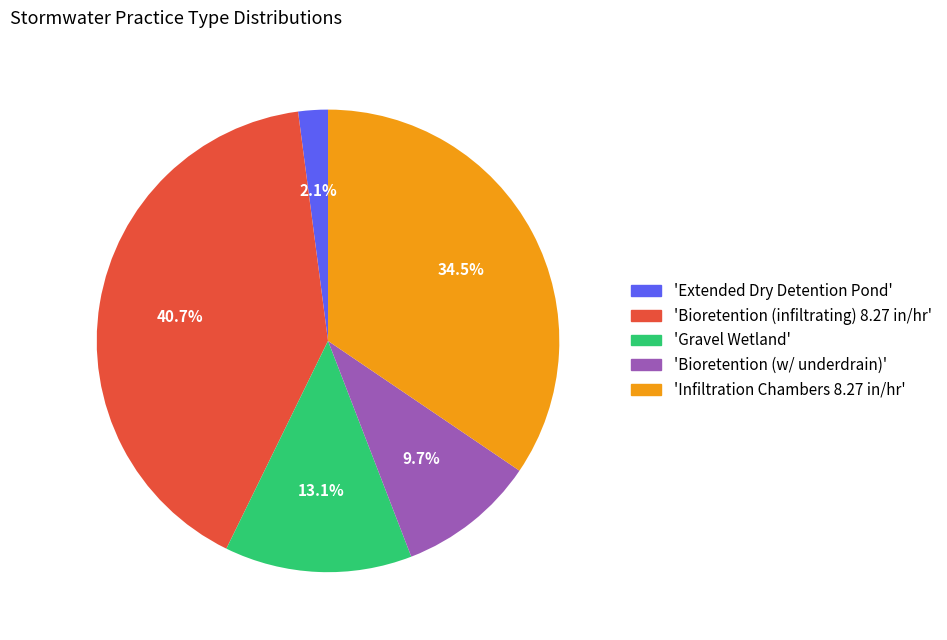

Is there any slice that represents more than half of the pie?

No